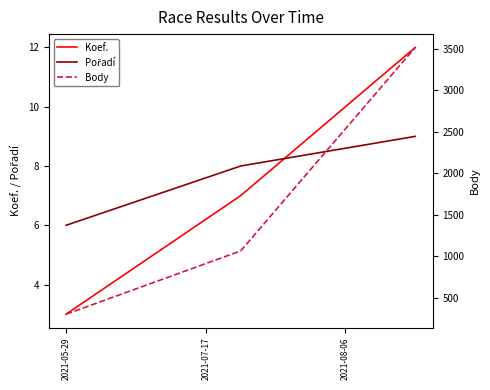

Between 2021-08-06 and 2021-05-29, which is larger?

2021-08-06